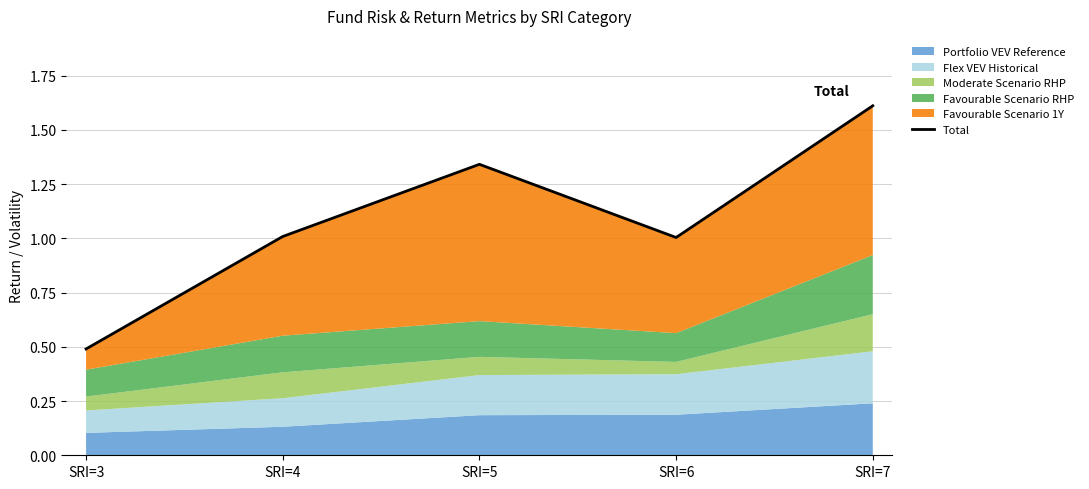

How many points are lower than both their immediate neighbors (excluding endpoints)?

1